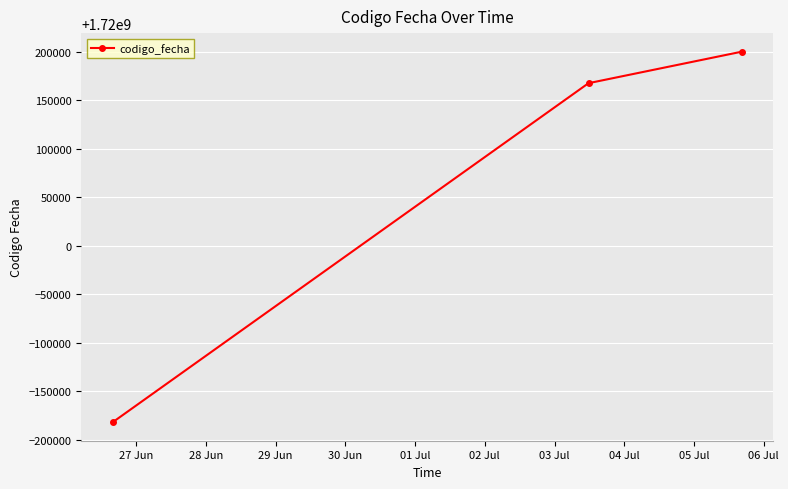

What is the smallest value displayed?

1719818291